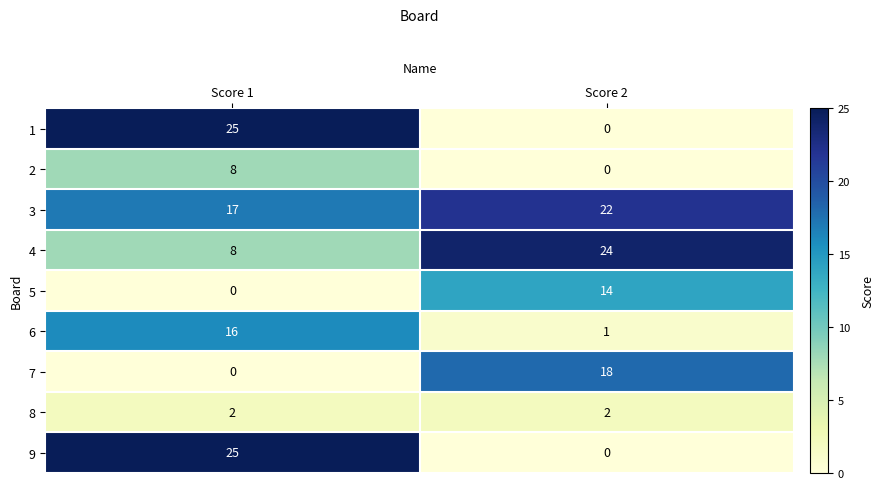

What is the difference between the maximum and minimum values in the 7 series?

18